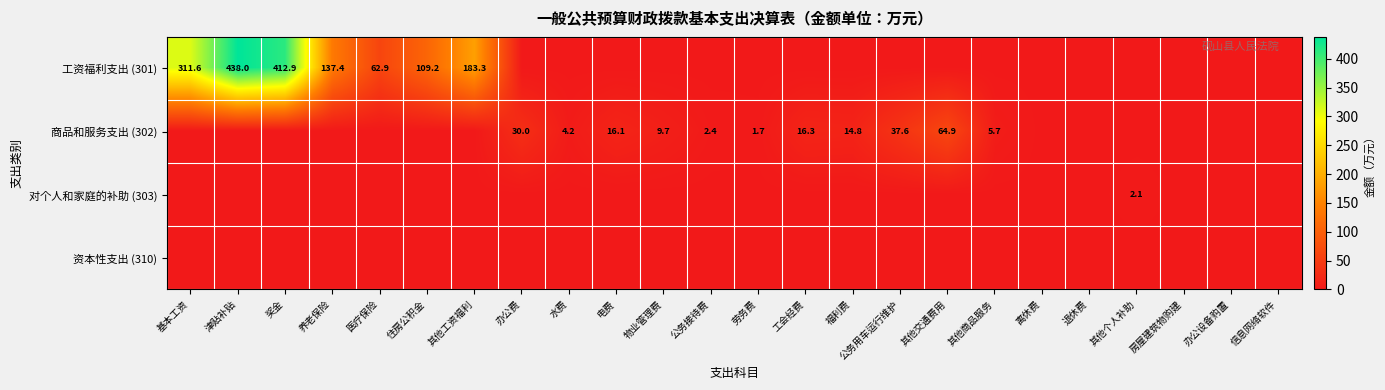

What is the difference between the highest and lowest values at 其他工资福利?

183.3